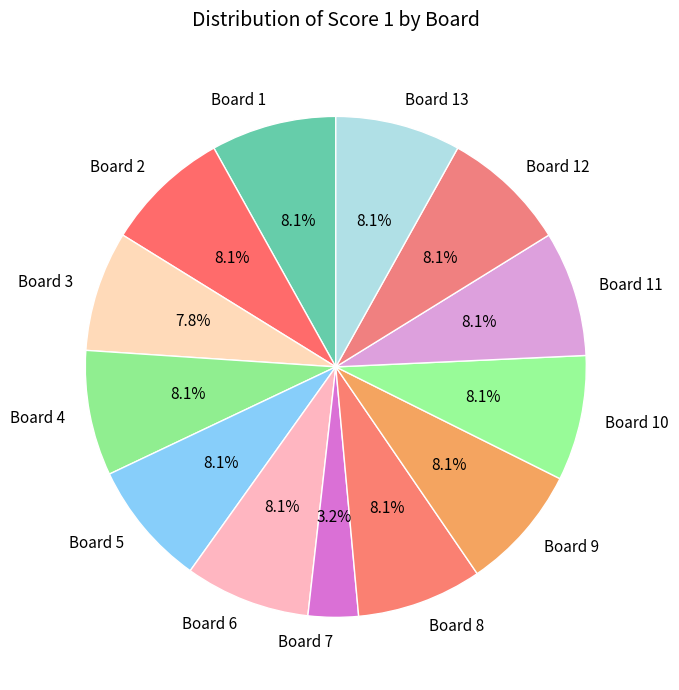

Count the number of slices in the pie.

13